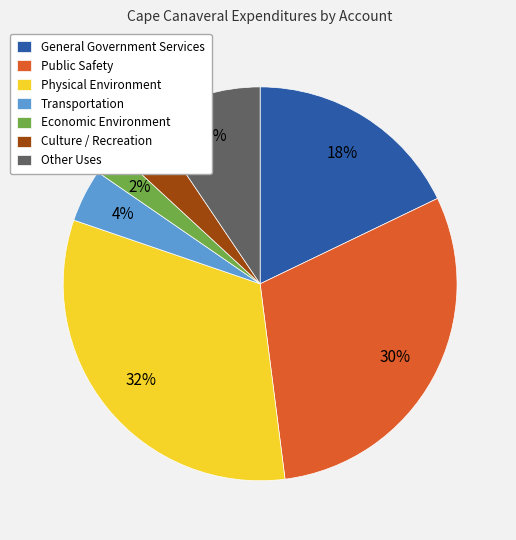

Is the sum of Economic Environment and Culture / Recreation greater than half?

No